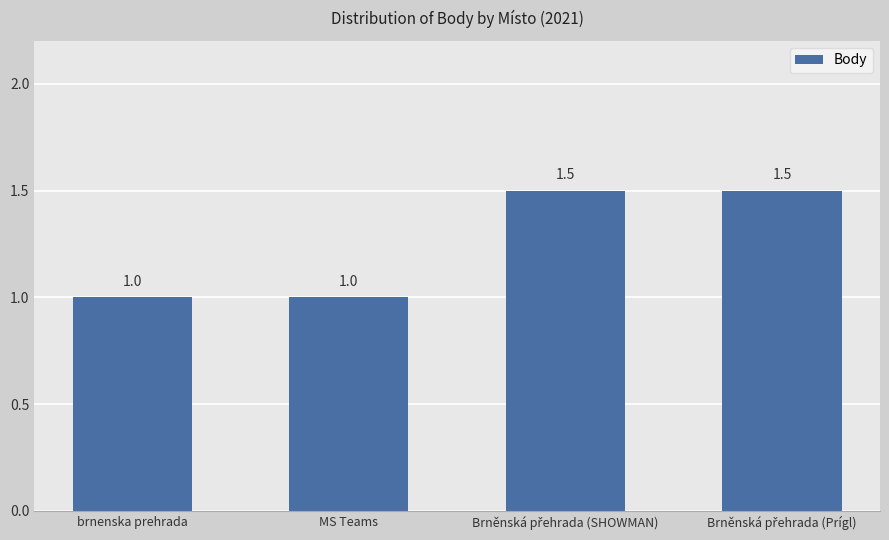

Count the values in the range 1 to 2.

4